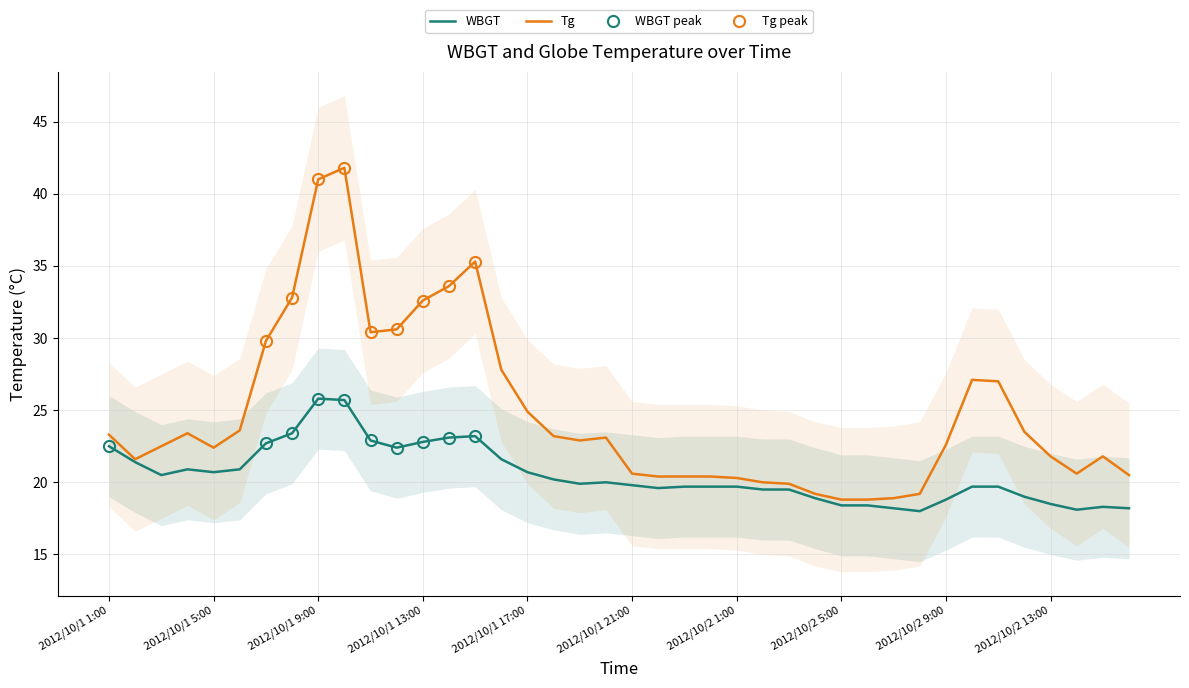

How many values in the Tg series exceed 22?

23